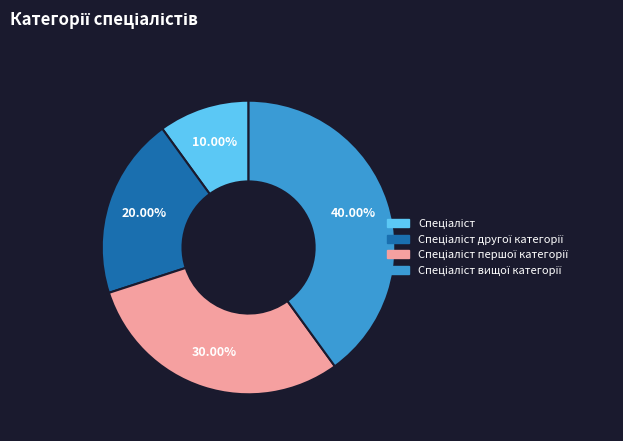

How many segments does this pie chart have?

4